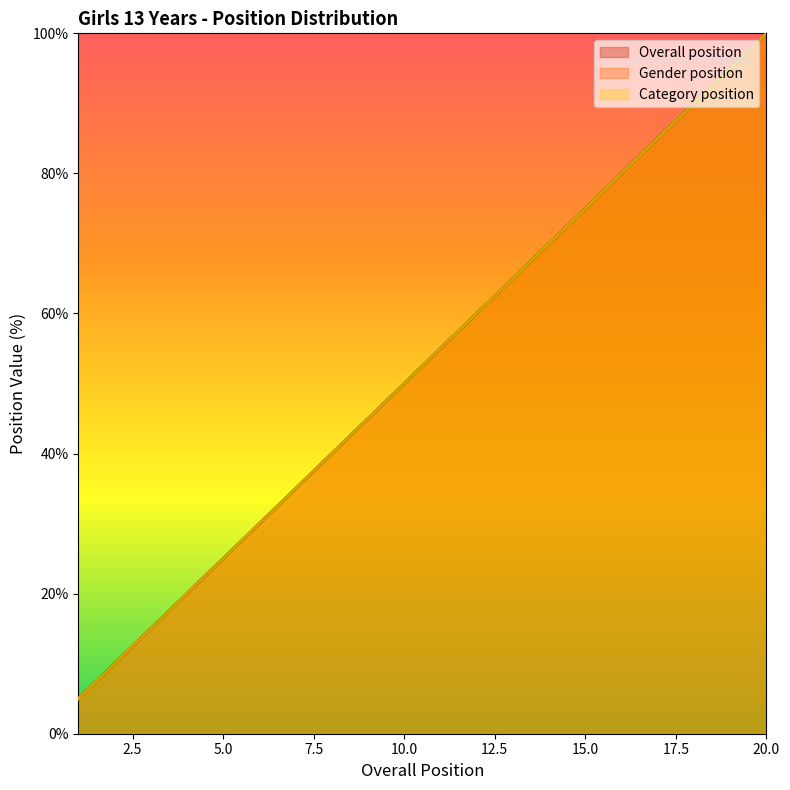

How many values in the Overall position series exceed 55?

10